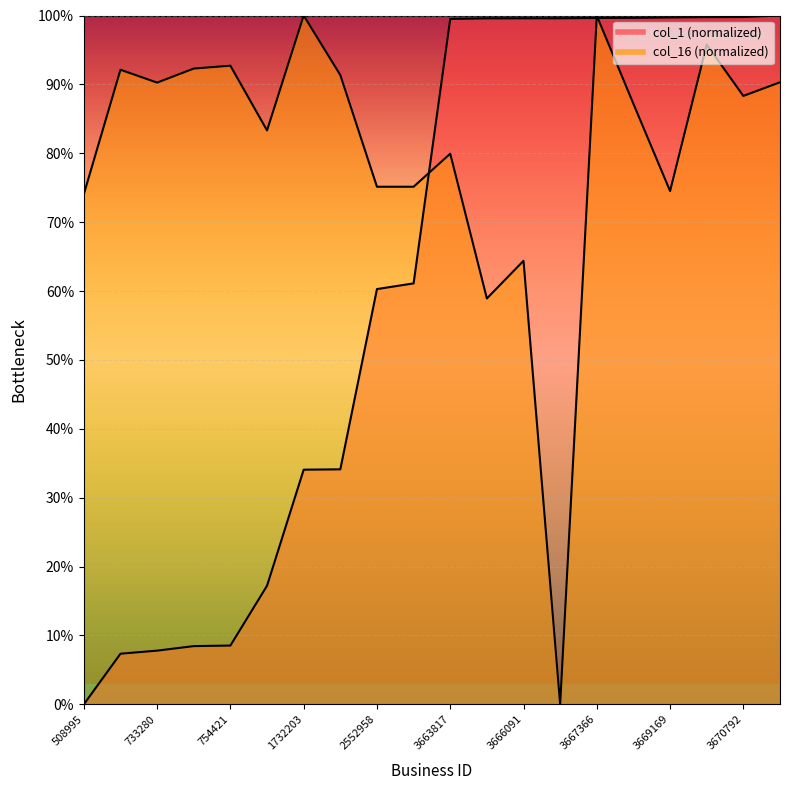

How many interior local valleys does the col_16 series have?

7